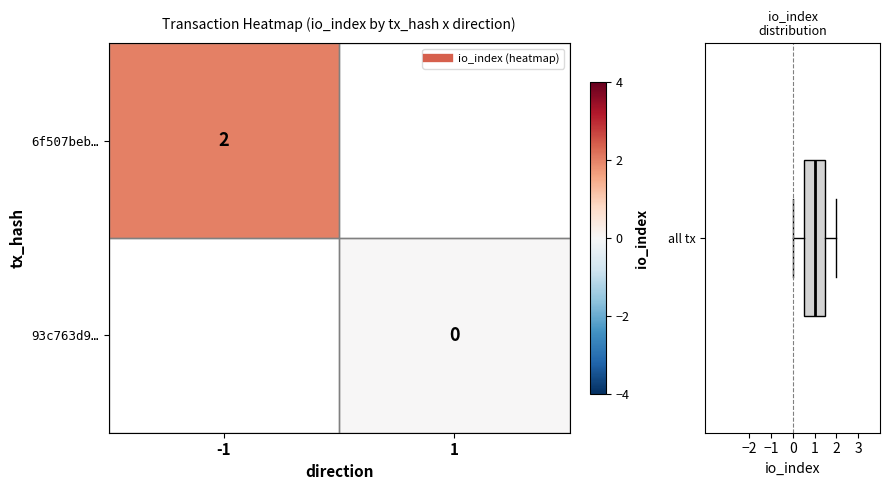

Which label corresponds to the largest value in the chart?

-1